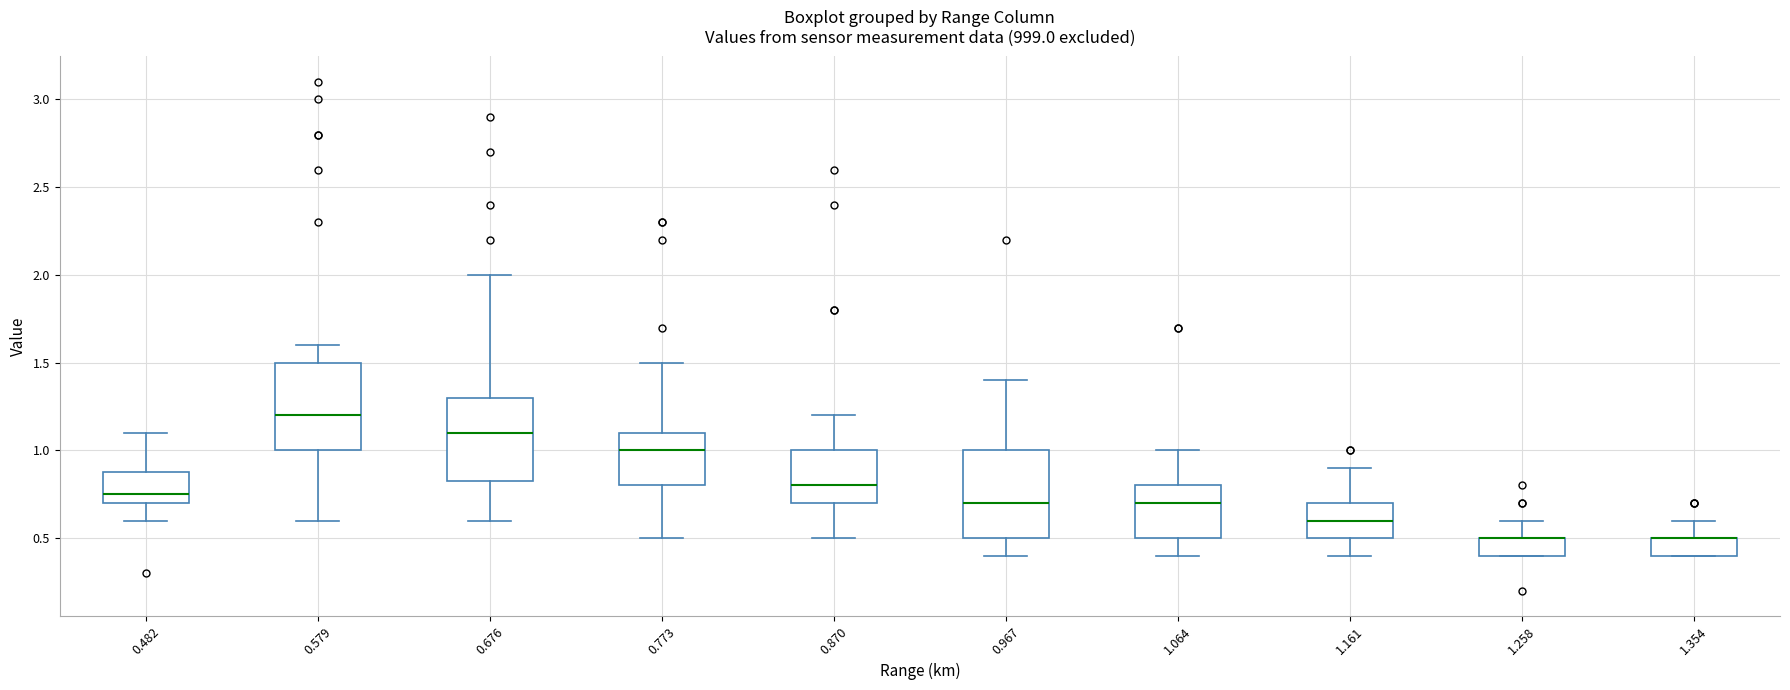

Reading left to right, transcribe this box plot: for each box, give where its median line is, the range the box spans, and where its two whiskers end, as read against the y-axis. The values are not printed on the chart, so give them approximately, as read against the axis.

0.482: median 0.75, box 0.70 to 0.90, whiskers 0.60 to 1.10
0.579: median 1.20, box 1.00 to 1.50, whiskers 0.60 to 1.60
0.676: median 1.10, box 0.85 to 1.30, whiskers 0.60 to 2.00
0.773: median 1.00, box 0.80 to 1.10, whiskers 0.50 to 1.50
0.870: median 0.80, box 0.70 to 1.00, whiskers 0.50 to 1.20
0.967: median 0.70, box 0.50 to 1.00, whiskers 0.40 to 1.40
1.064: median 0.70, box 0.50 to 0.80, whiskers 0.40 to 1.00
1.161: median 0.60, box 0.50 to 0.70, whiskers 0.40 to 0.90
1.258: median 0.50 (drawn on the box's upper edge), box 0.40 to 0.50, whiskers 0.40 to 0.60
1.354: median 0.50 (drawn on the box's upper edge), box 0.40 to 0.50, whiskers 0.40 to 0.60